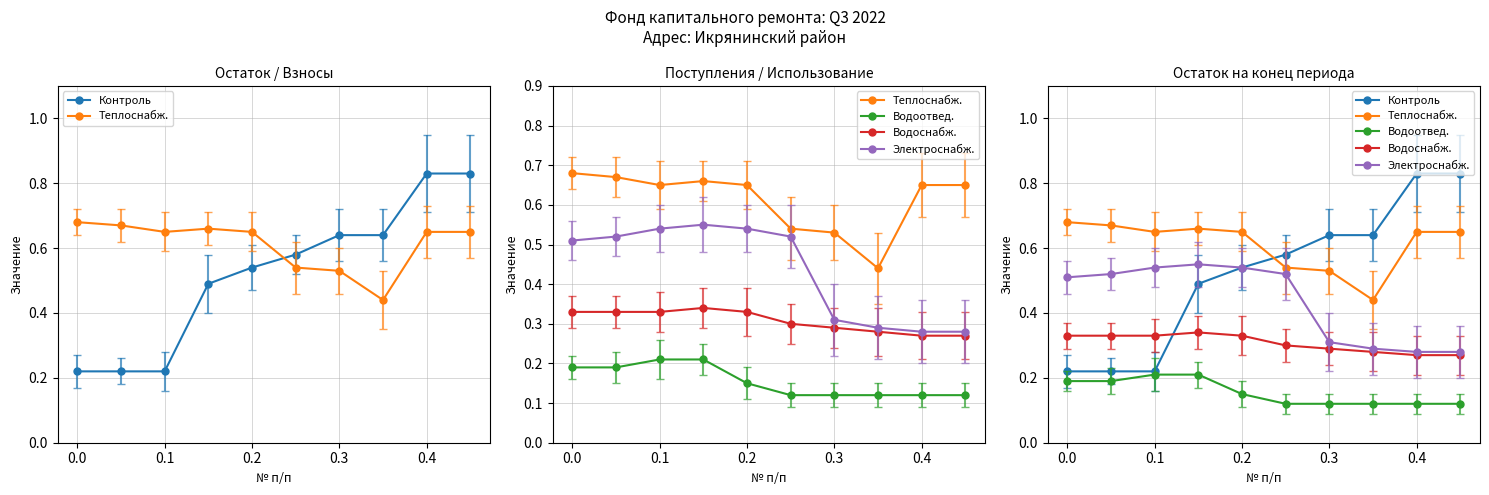

Between 0.0 and 0.1, which series saw the biggest shift?

Теплоснабж.